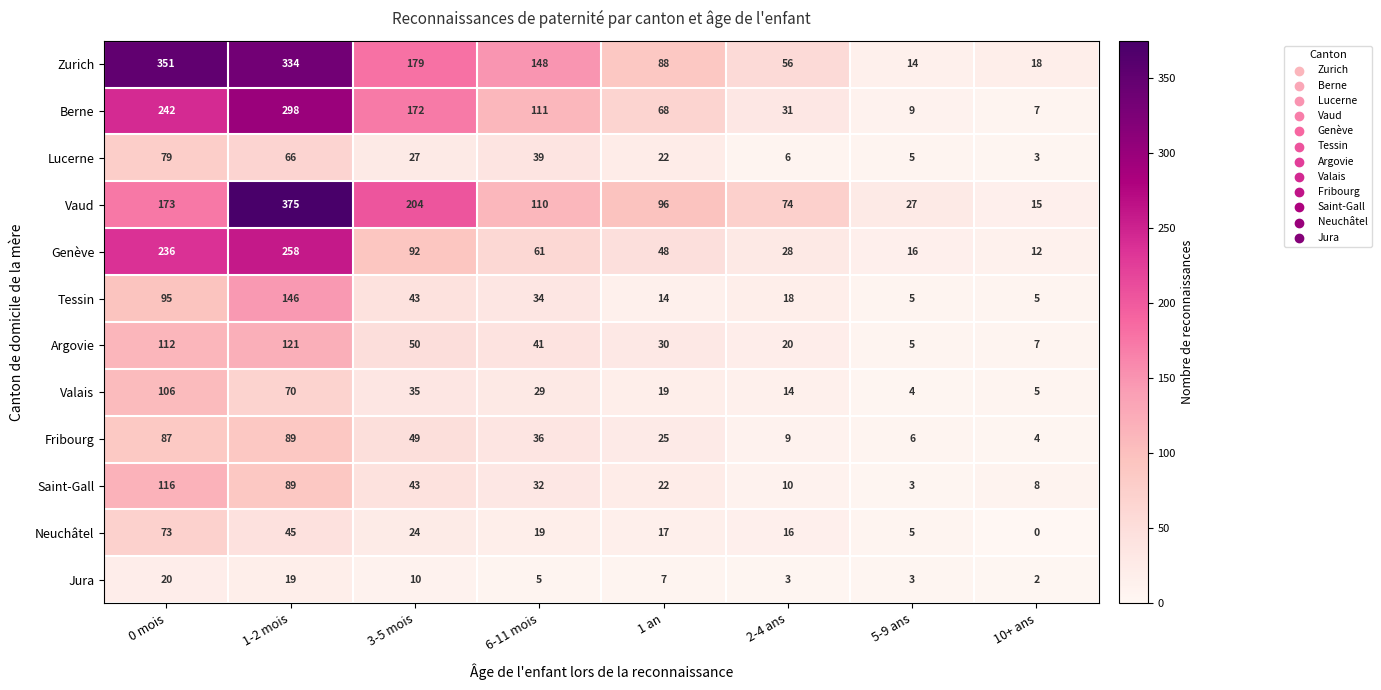

What is the average value of the Fribourg series?

38